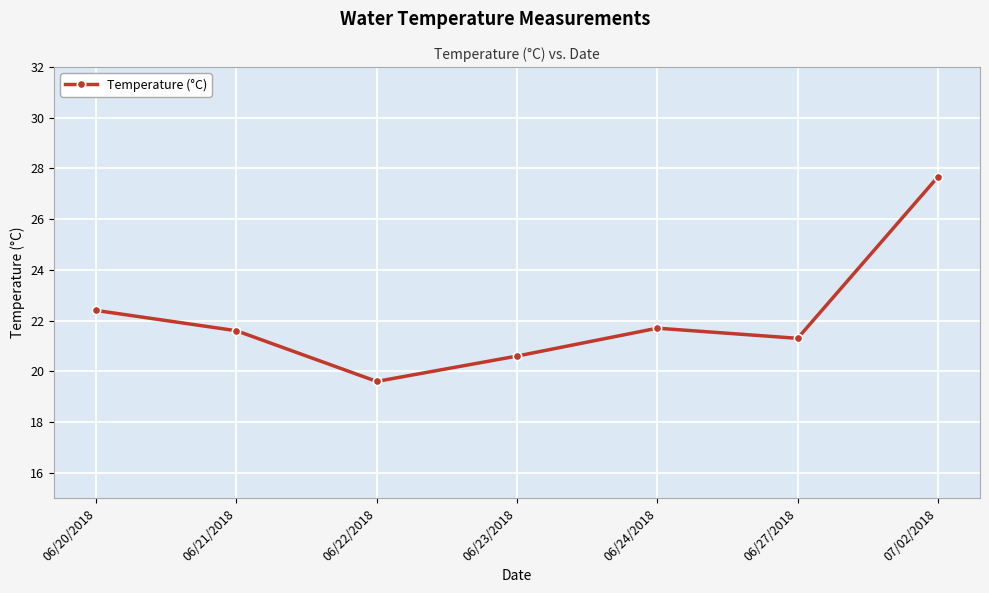

True or false: there are more than 2 points higher than both neighbors.

False